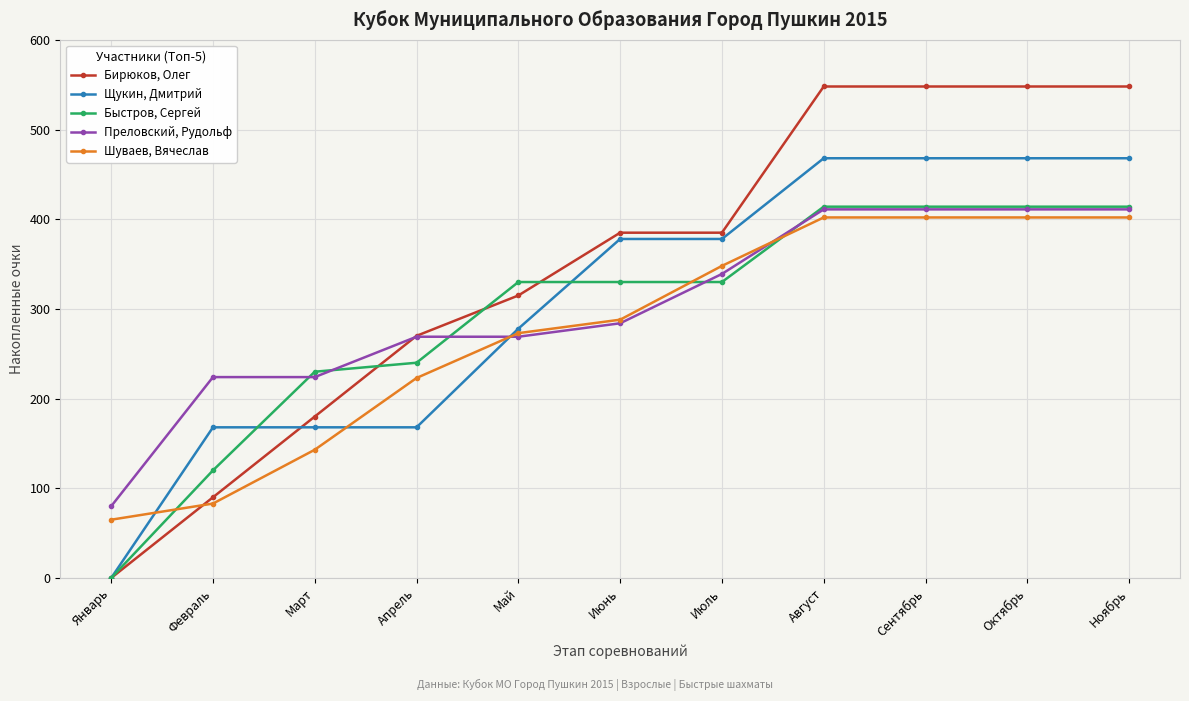

What is the sum of the Бирюков, Олег values at Сентябрь and Август?

1096